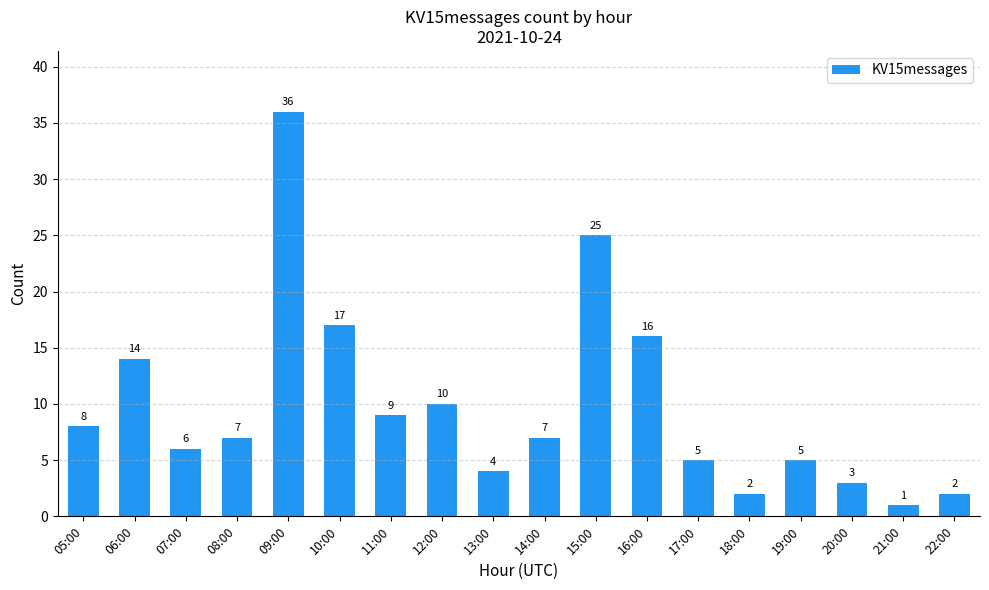

Where is the data nearest to the value 18?

10:00